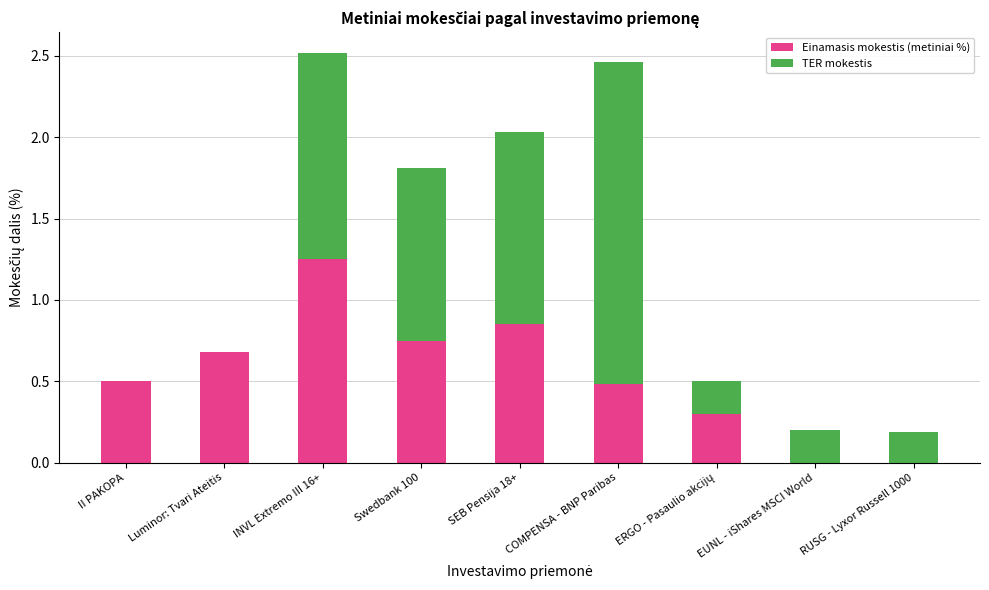

True or false: Einamasis mokestis (metiniai %) has a value of 0.0 at RUSG - Lyxor Russell 1000.

True